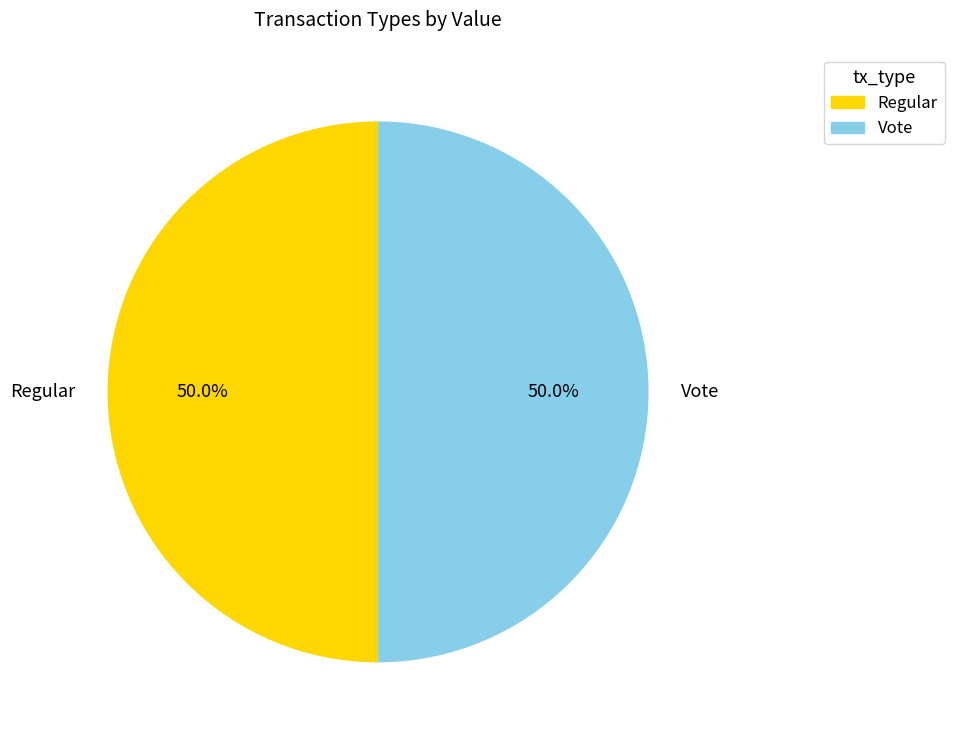

Combined, what portion of the pie is Vote and Regular?

100.0%